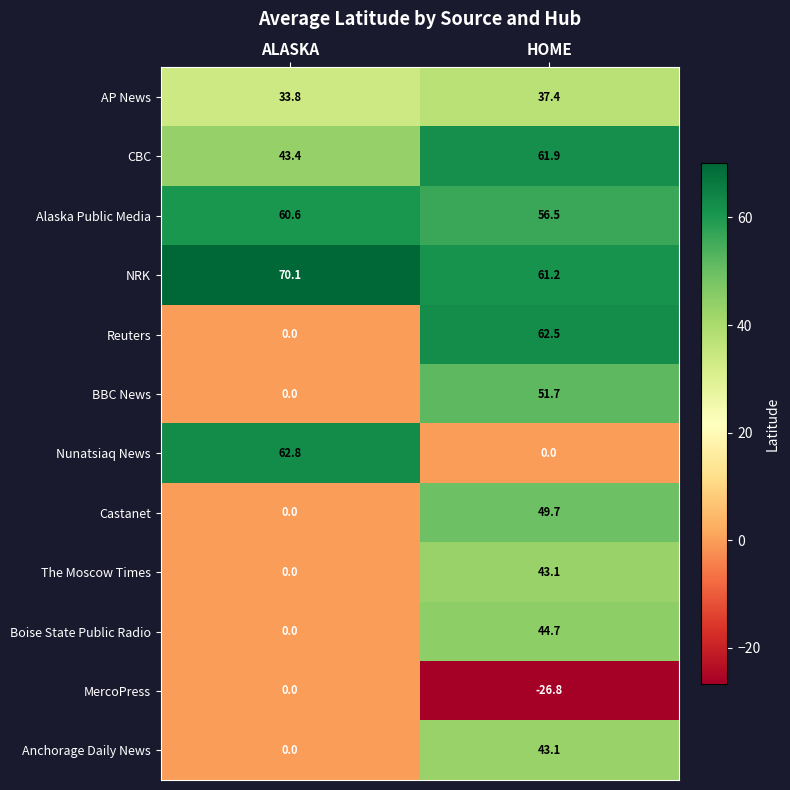

How many data points does each series have?

2